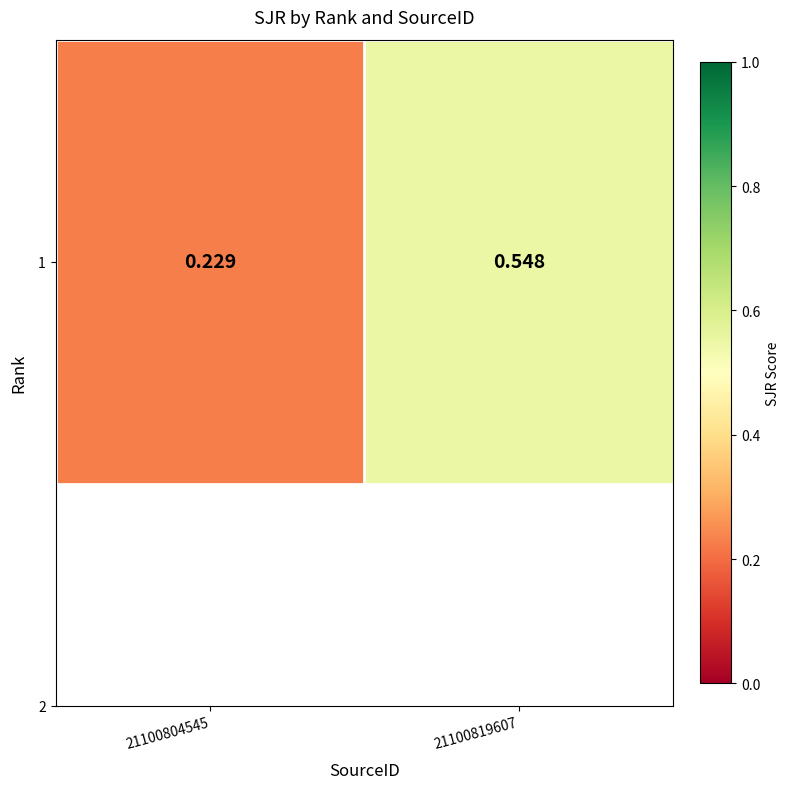

What is the change in value from 21100804545 to 21100819607?

+0.3